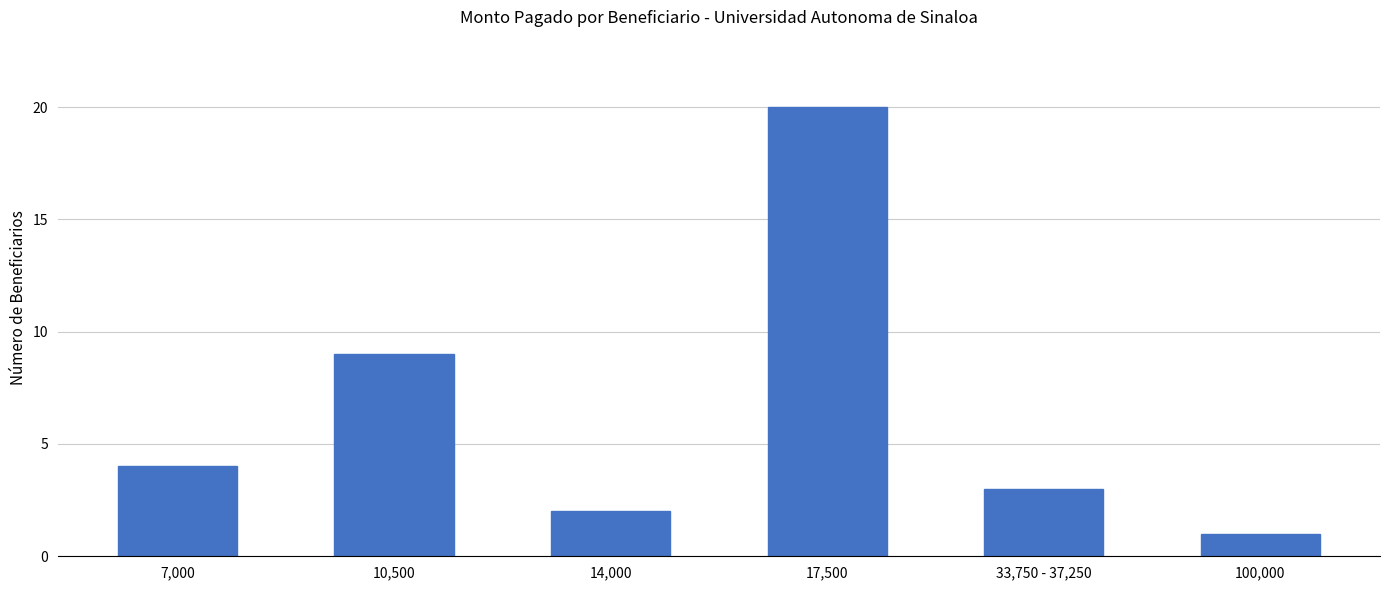

Is it true that the value at 33,750 - 37,250 is 5?

False